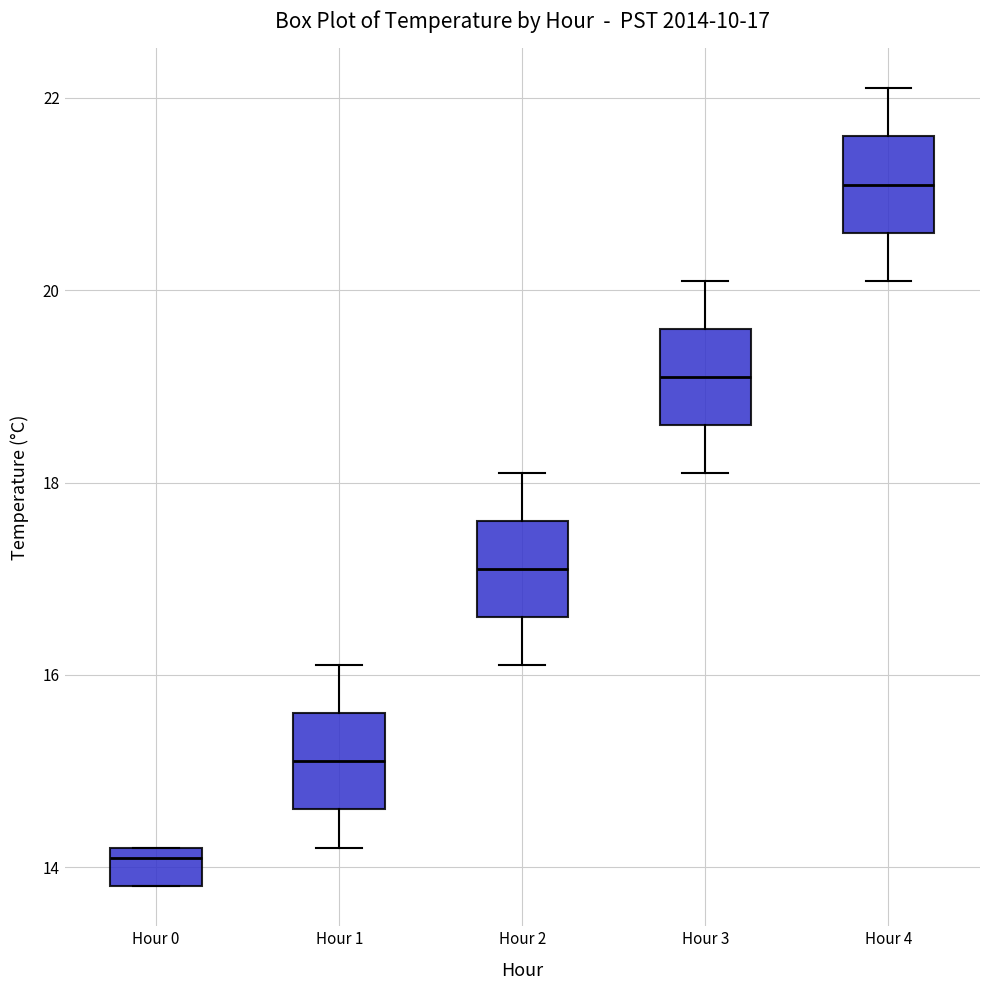

Which box's median line is the highest?

Hour 4